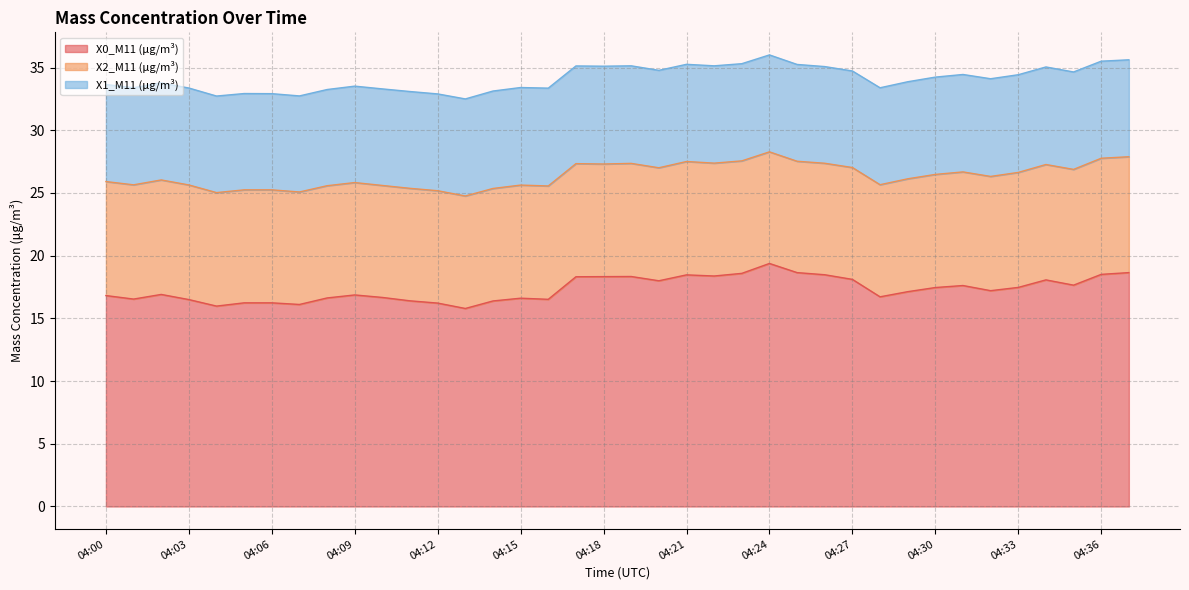

The value of X1_M11 (μg/m³) at 04:22 is 13.9. True or false?

False